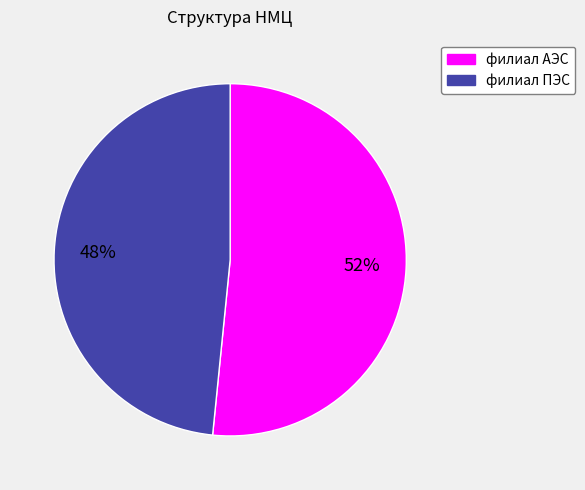

What is the smallest slice in the pie chart?

филиал ПЭС